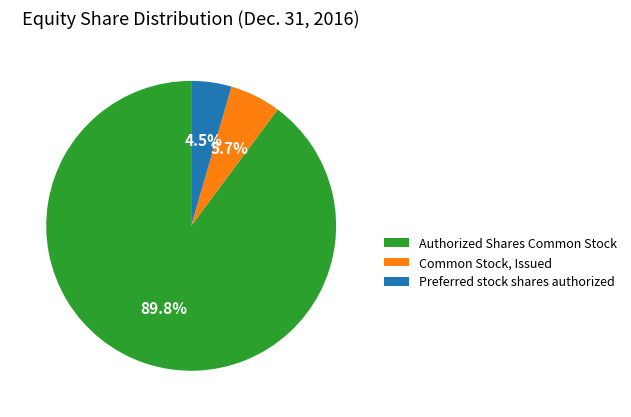

How many segments does this pie chart have?

3